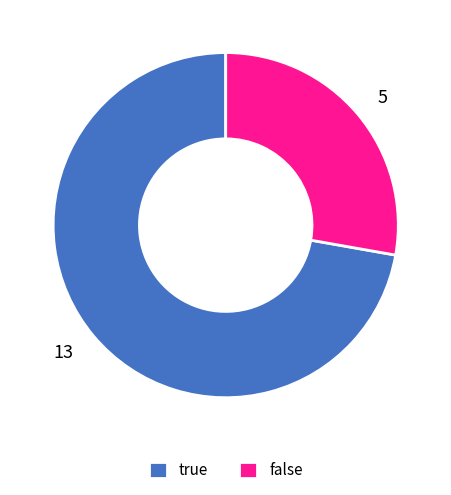

Approximately how many times larger is the value at true compared to false?

2.6